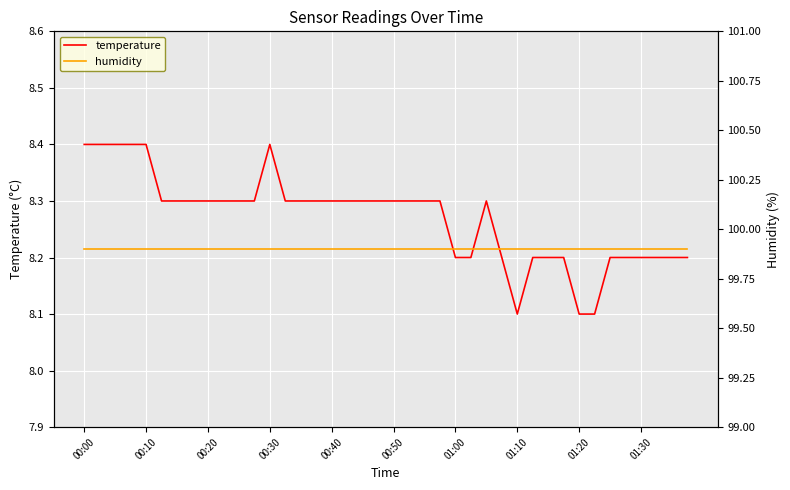

What is the average value of the temperature series?

8.3